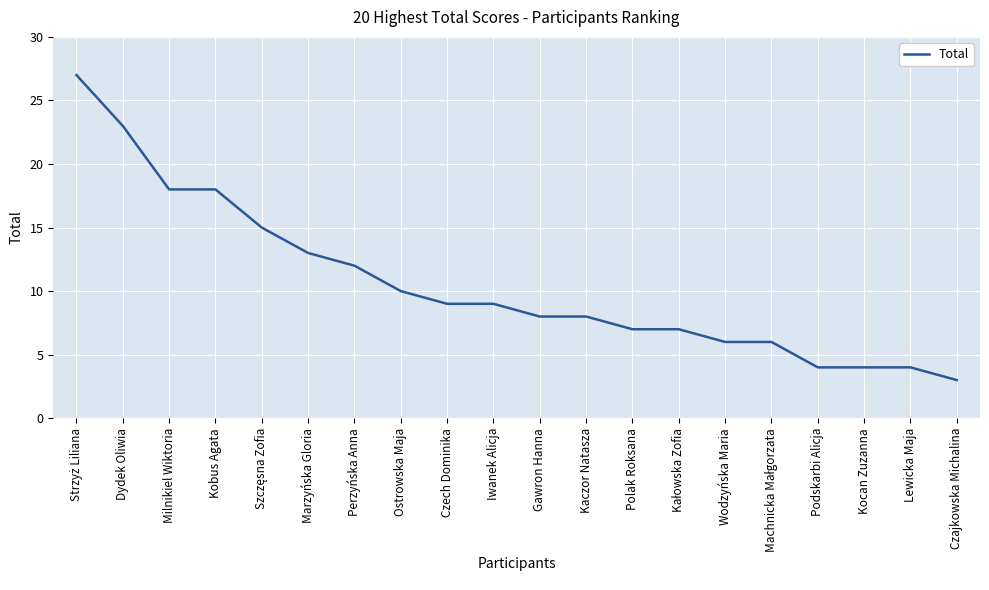

What is the smallest value displayed?

3